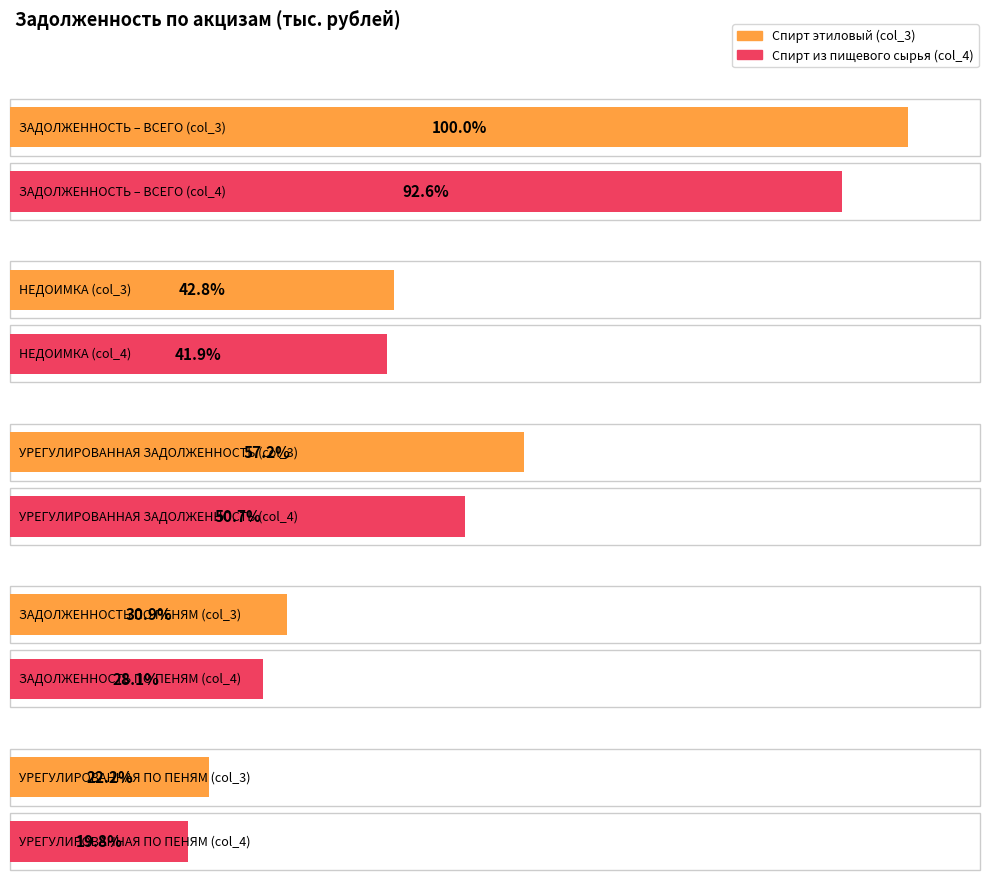

How many groups of bars are there?

5